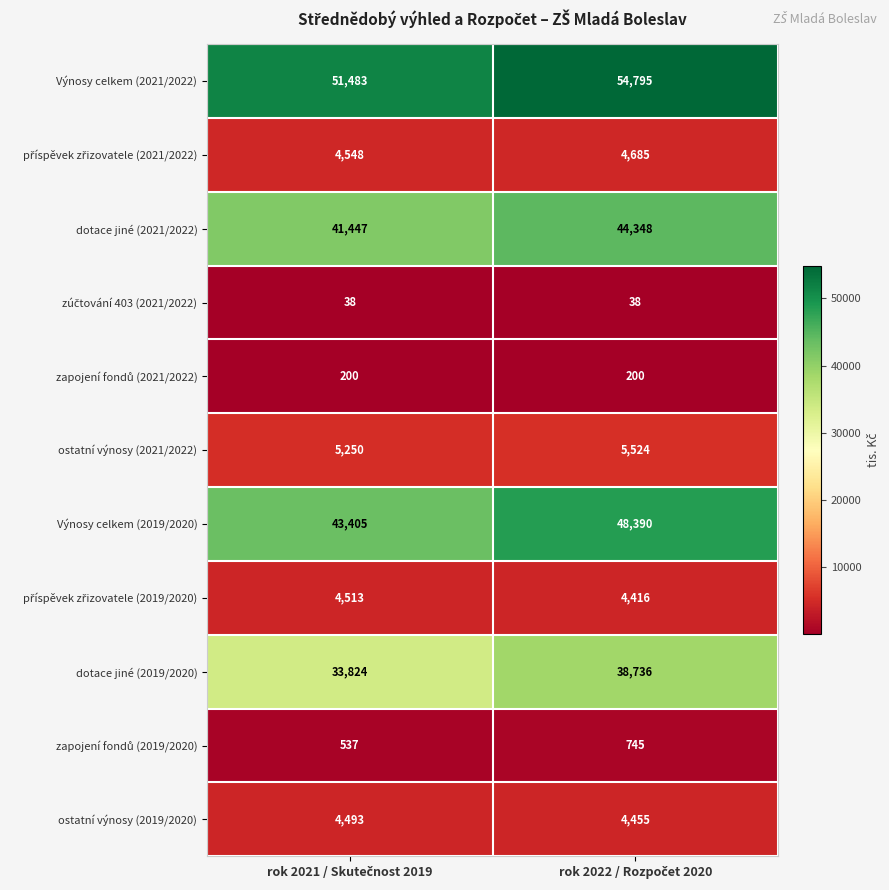

What is the sum of all dotace jiné (2021/2022) values?

85795